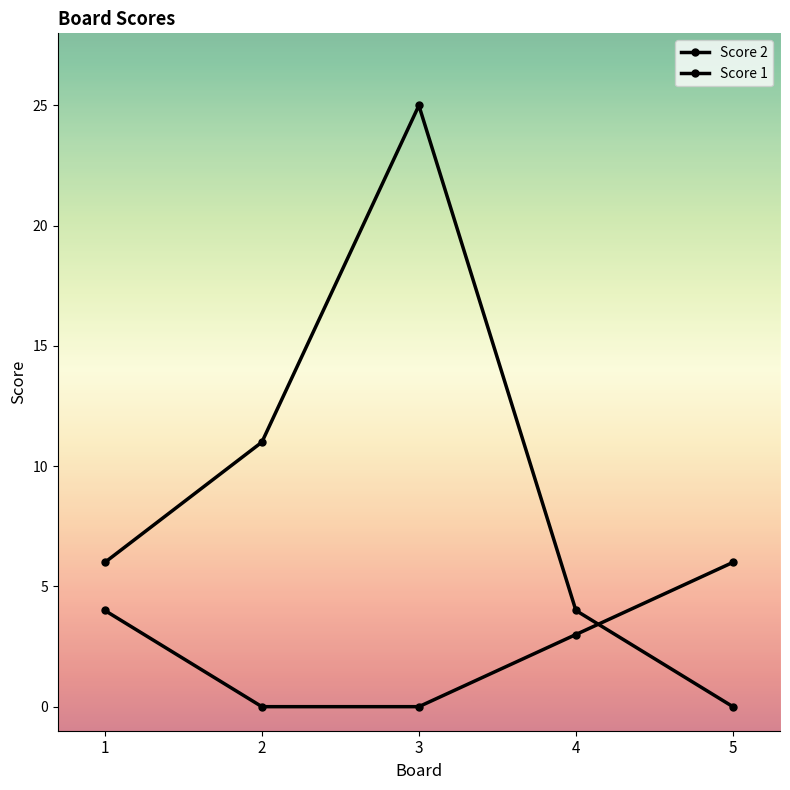

How many categories are shown in the chart?

5